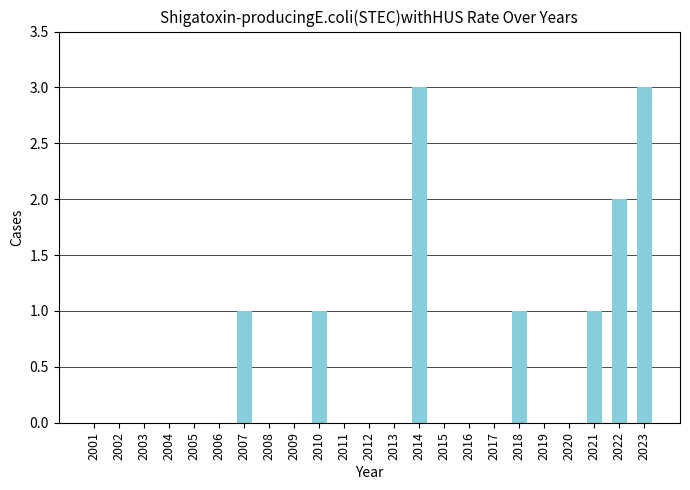

The value at 2012 is -2. True or false?

False